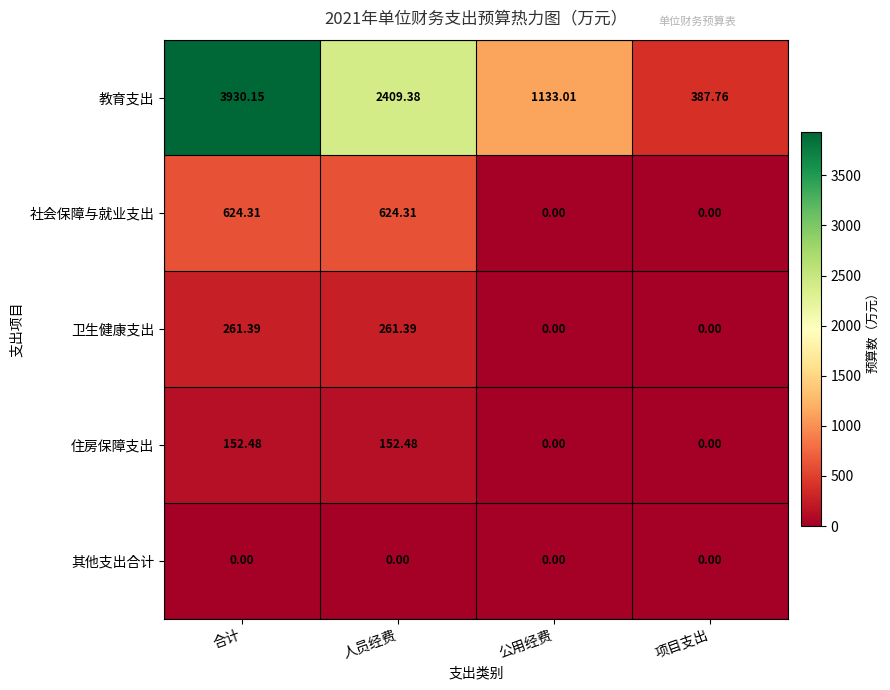

What is the difference between the highest and lowest values at 人员经费?

2409.4